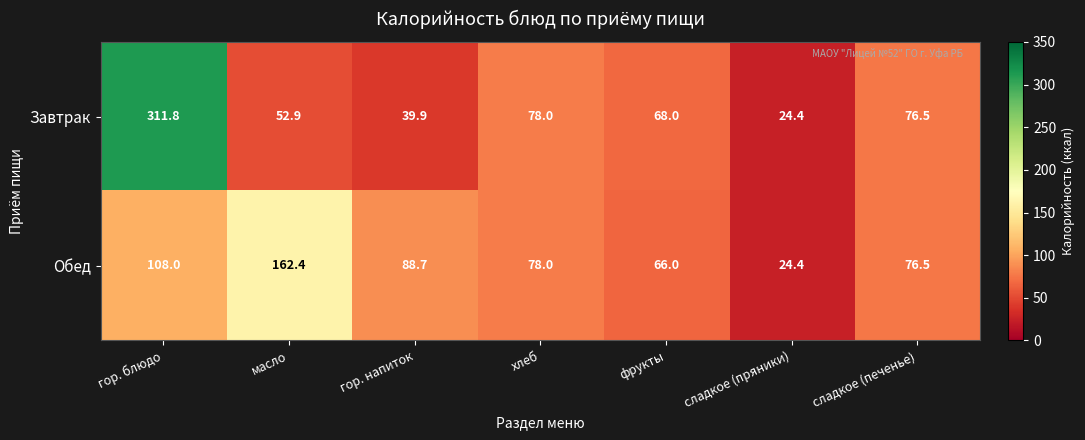

Which series has the largest total across all categories?

Завтрак